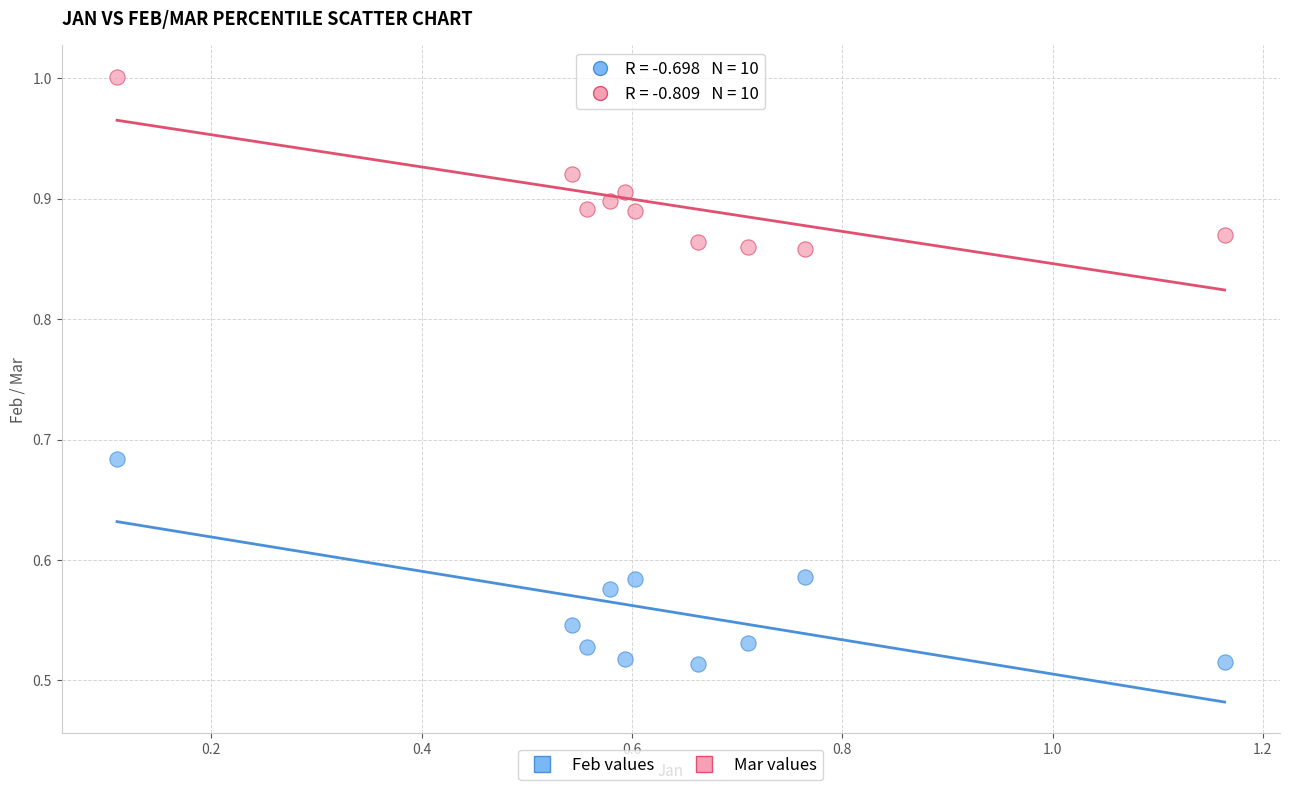

Which series reaches the minimum Y coordinate?

Feb values